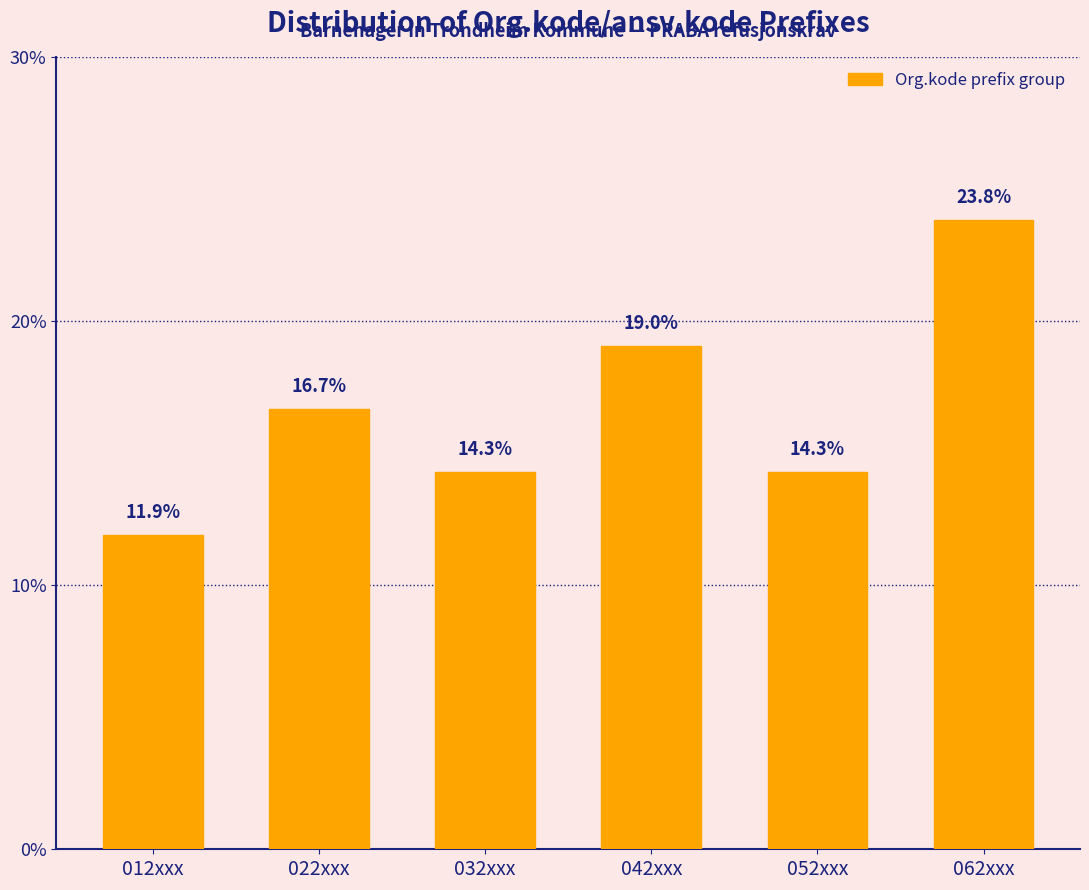

Reading left to right, list all the values displayed in this chart.

11.9	16.7	14.3	19.0	14.3	23.8